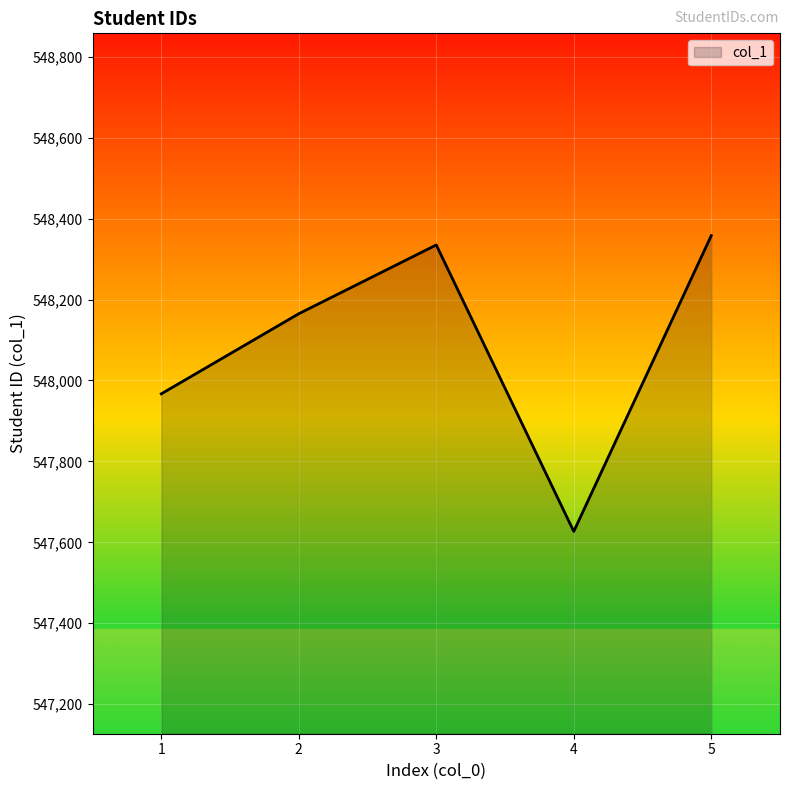

At which category does the chart reach its minimum across all series?

4